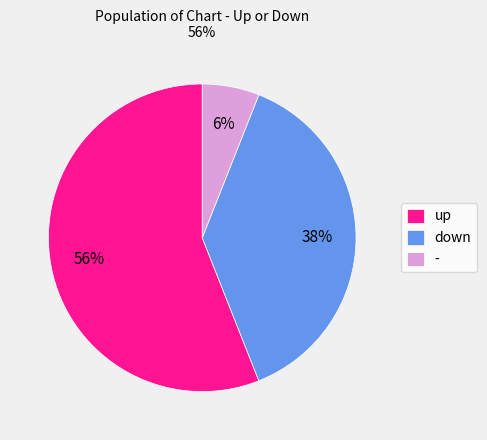

Count the number of slices in the pie.

3